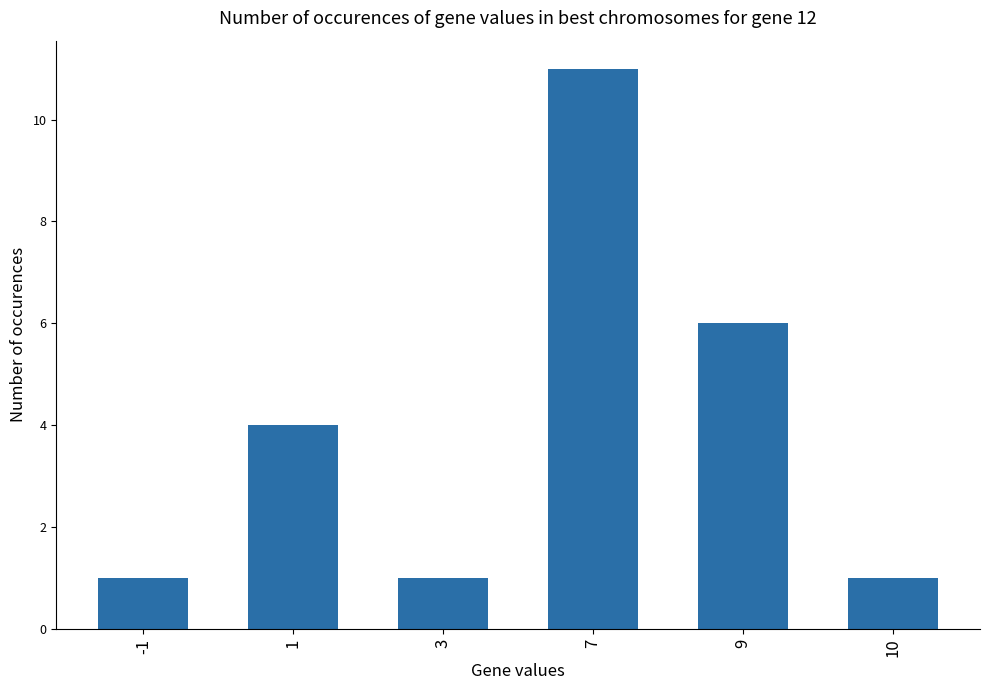

What is the change in value from 7 to 9?

-5